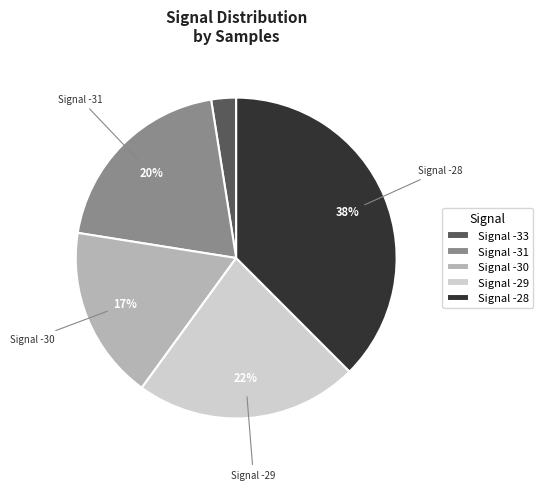

Count the number of slices in the pie.

5